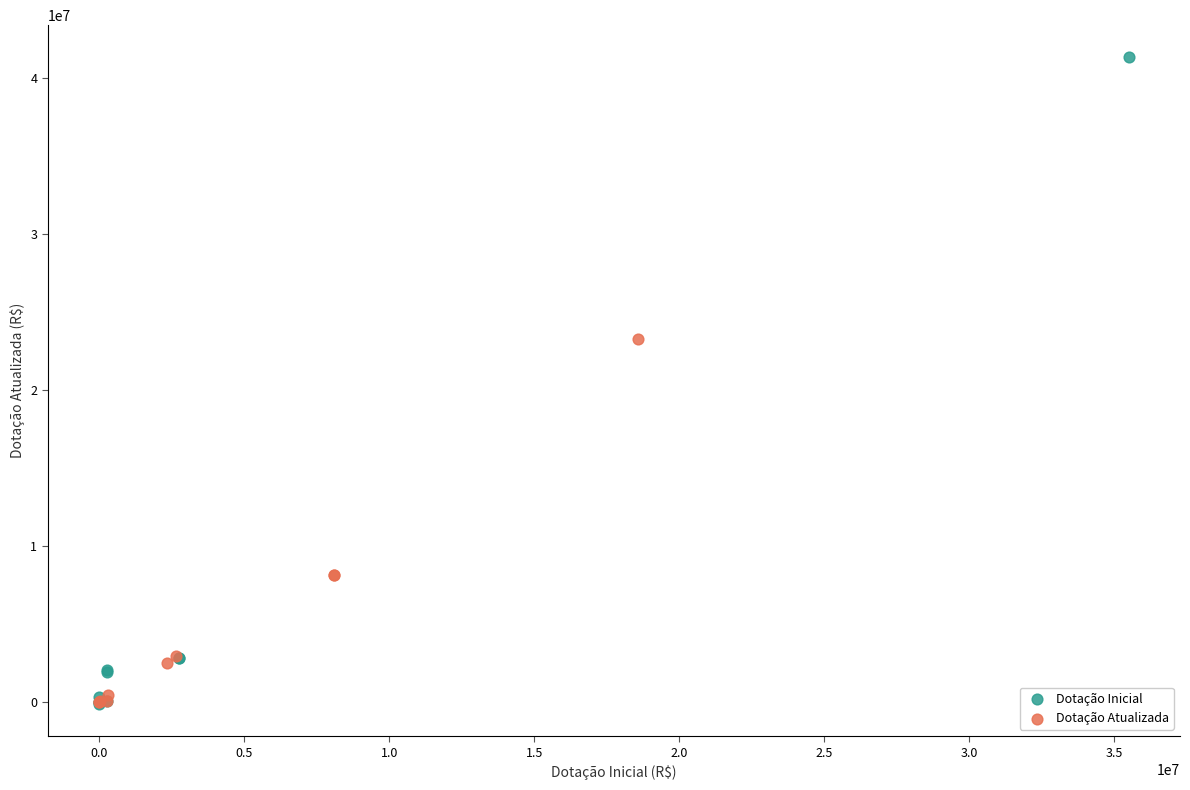

Which series reaches the maximum Y coordinate?

Dotação Inicial